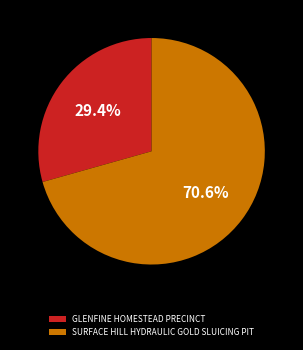

Which category has the smallest portion of the pie?

GLENFINE HOMESTEAD PRECINCT